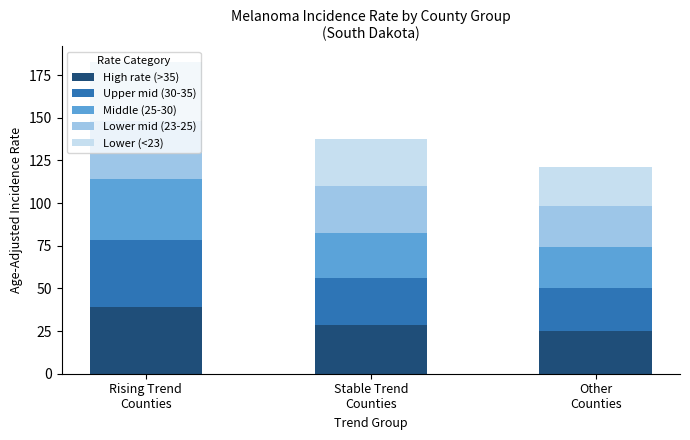

What is the highest value of the High rate (>35) series?

39.1